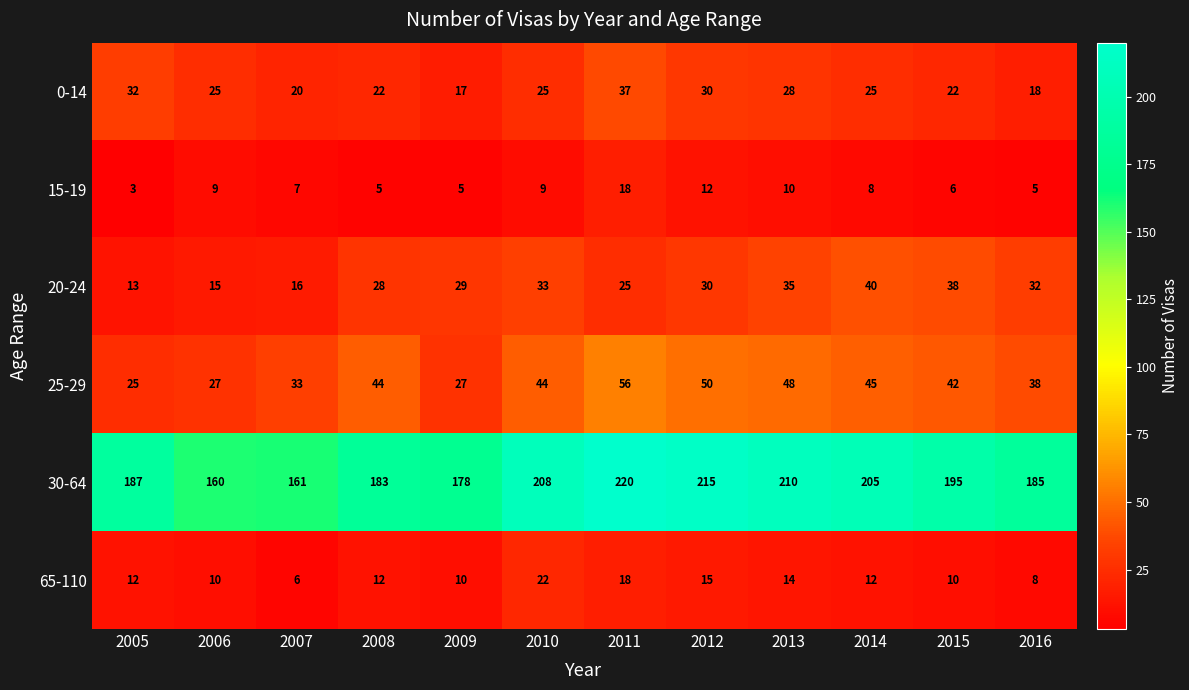

Which series has the largest total across all categories?

30-64